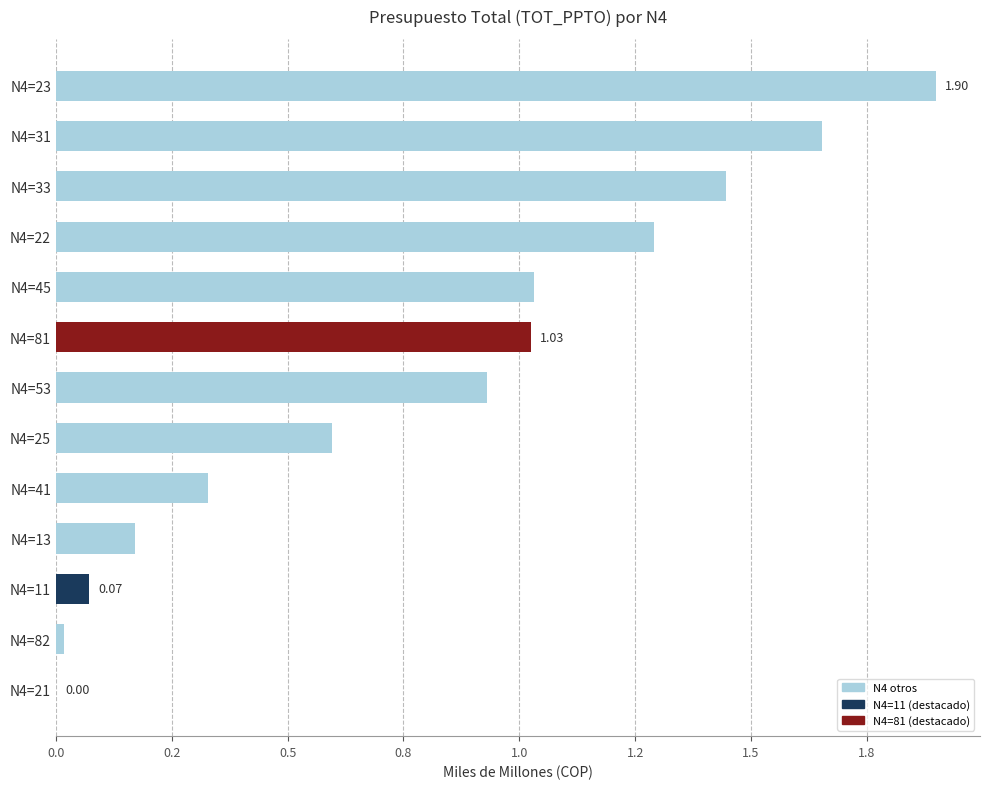

Are the bars horizontal?

Yes